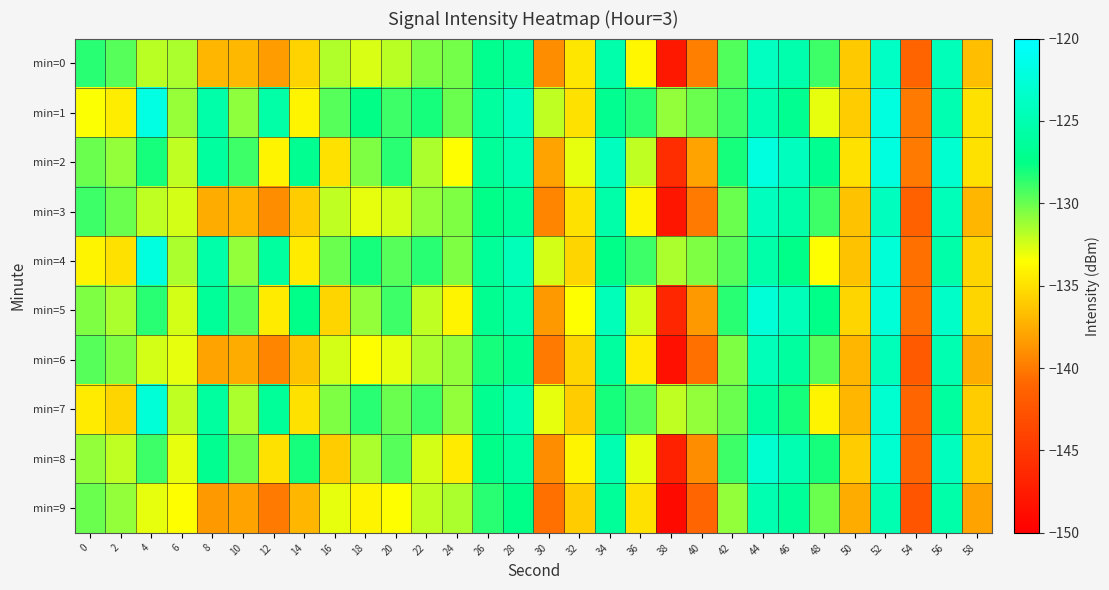

At 22, list the series in order from smallest to largest.

min=8, min=5, min=9, min=2, min=6, min=3, min=0, min=7, min=4, min=1